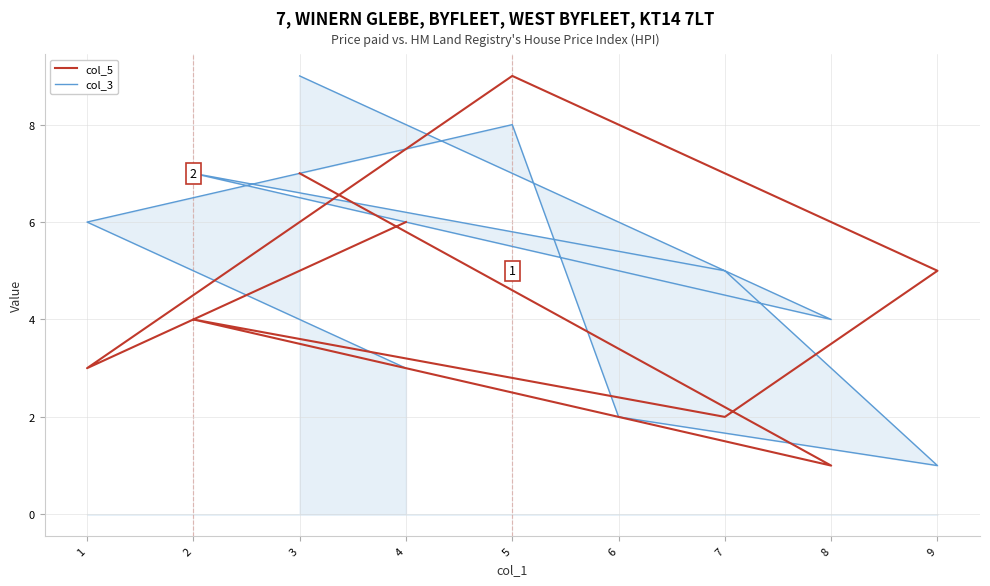

Which label corresponds to the largest value in the chart?

5